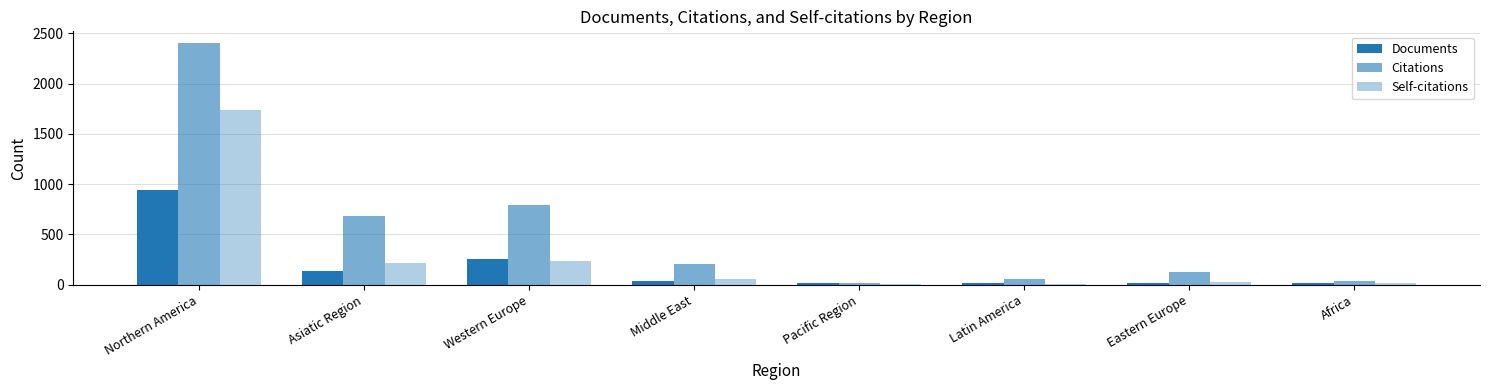

How many groups of bars are there?

8